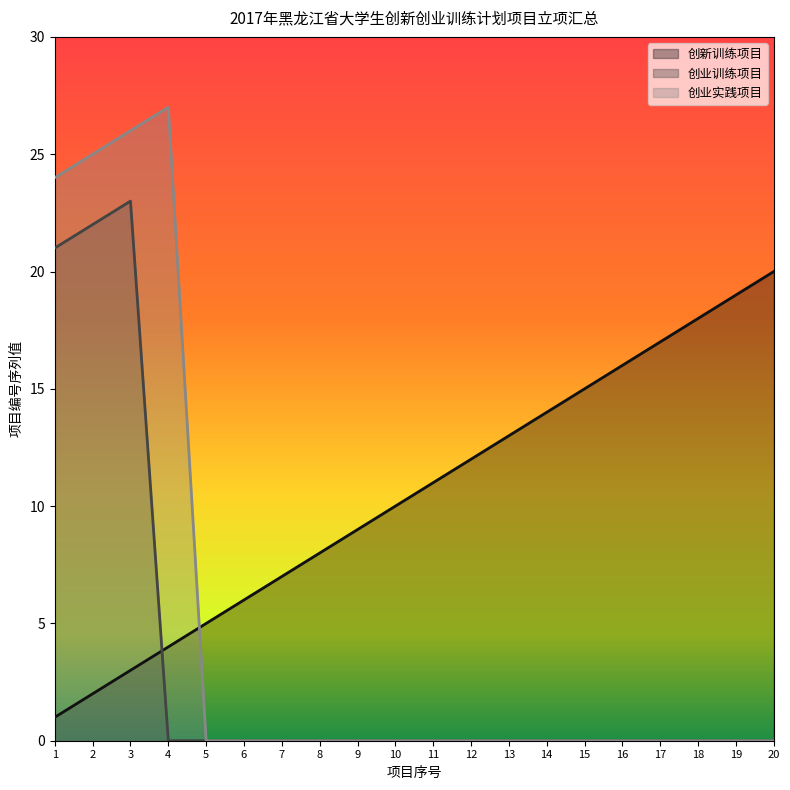

Reading left to right, transcribe all the data shown in this chart.

创新训练项目: 1=1	2=2	3=3	4=4	5=5	6=6	7=7	8=8	9=9	10=10	11=11	12=12	13=13	14=14	15=15	16=16	17=17	18=18	19=19	20=20
创业训练项目: 1=21	2=22	3=23	4=0	5=0	6=0	7=0	8=0	9=0	10=0	11=0	12=0	13=0	14=0	15=0	16=0	17=0	18=0	19=0	20=0
创业实践项目: 1=24	2=25	3=26	4=27	5=0	6=0	7=0	8=0	9=0	10=0	11=0	12=0	13=0	14=0	15=0	16=0	17=0	18=0	19=0	20=0